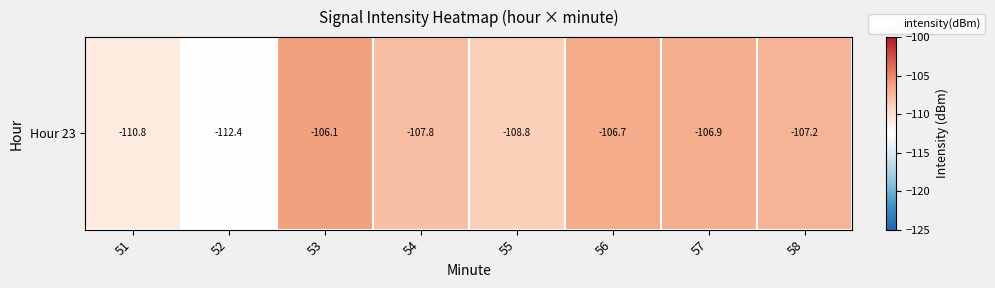

Is it true that the value at 54 is -156.4?

False